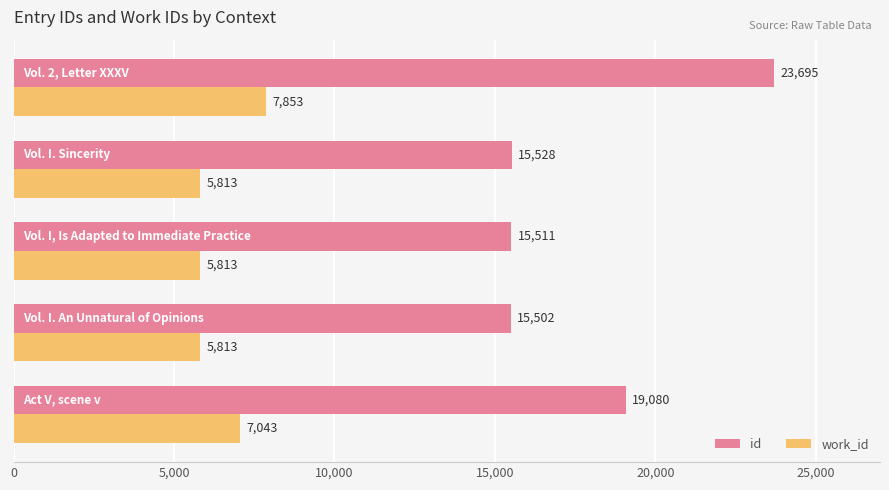

What is the sum of all id values?

89316